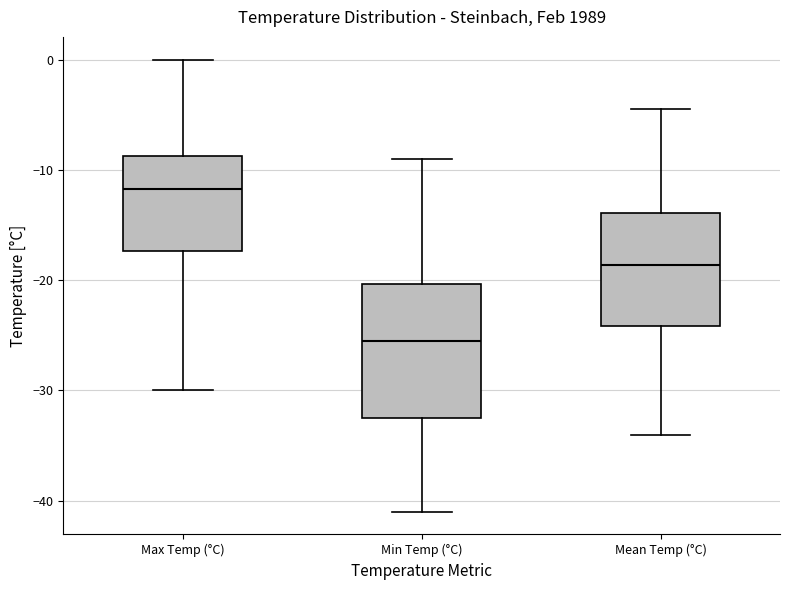

Reading left to right, transcribe this box plot: for each box, give where its median line is, the range the box spans, and where its two whiskers end, as read against the y-axis. The values are not printed on the chart, so give them approximately, as read against the axis.

Max Temp (°C): median -12, box -17 to -9, whiskers -30 to 0
Min Temp (°C): median -25, box -32 to -20, whiskers -41 to -9
Mean Temp (°C): median -19, box -24 to -14, whiskers -34 to -4